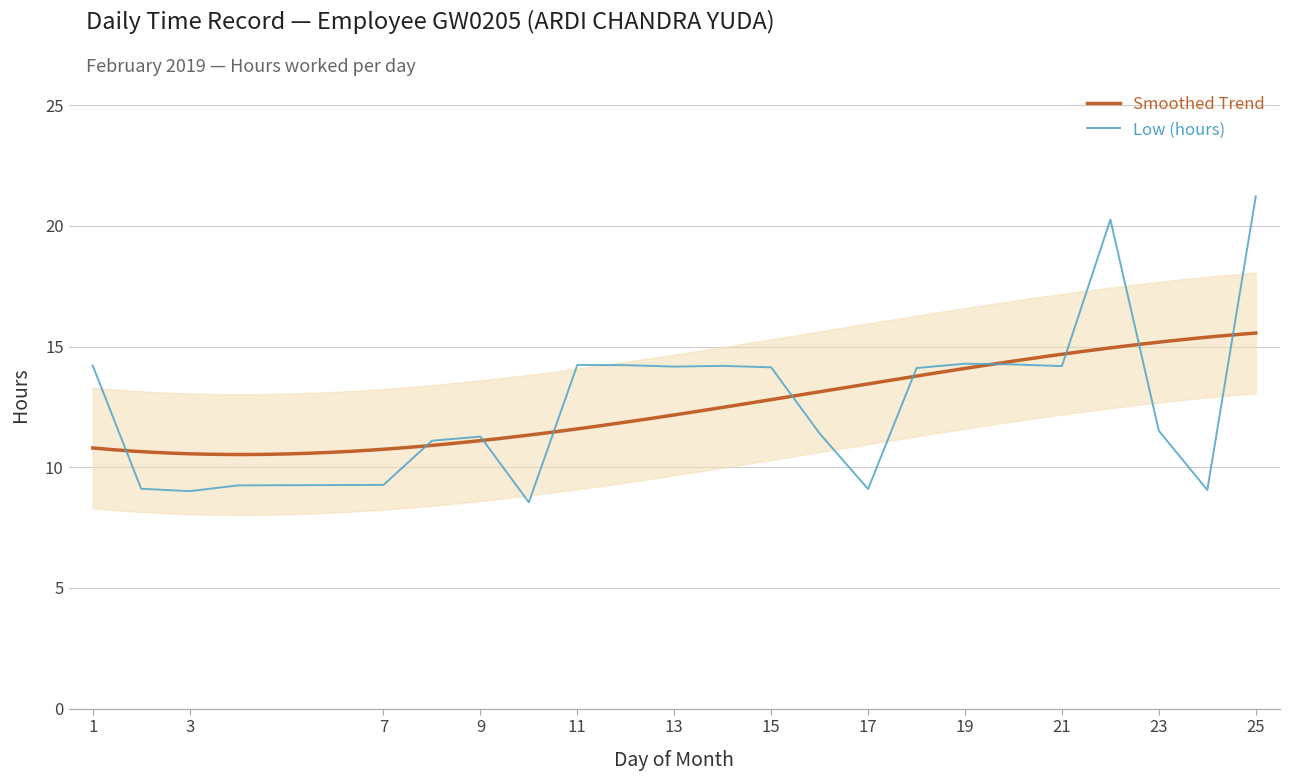

True or false: the data has more than 2 interior local peaks.

True